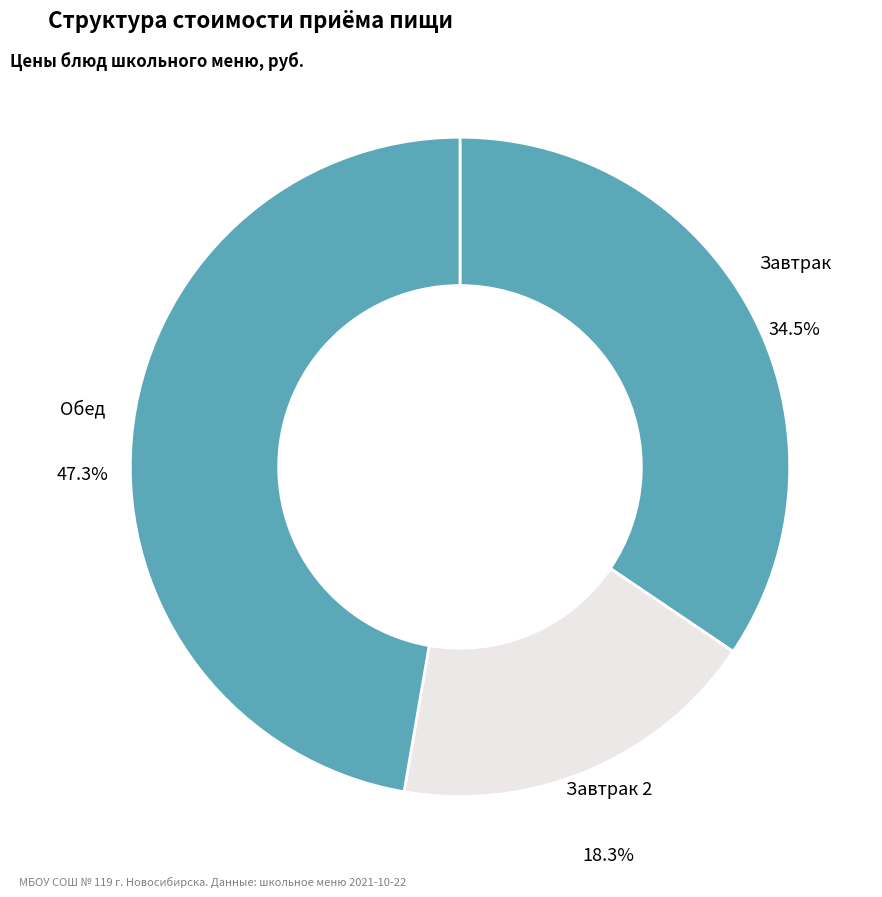

Rank the categories by value from lowest to highest.

Завтрак 2, Завтрак, Обед